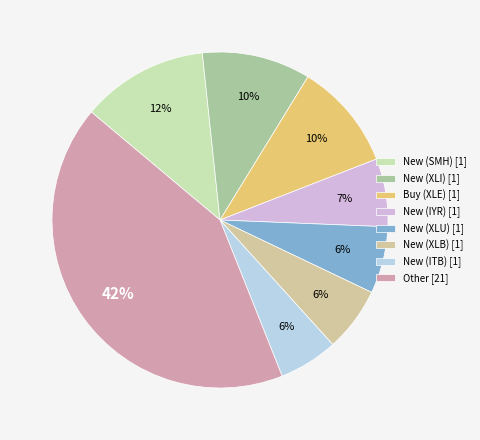

What percentage is the New (IYR) slice, to the nearest percent?

7%